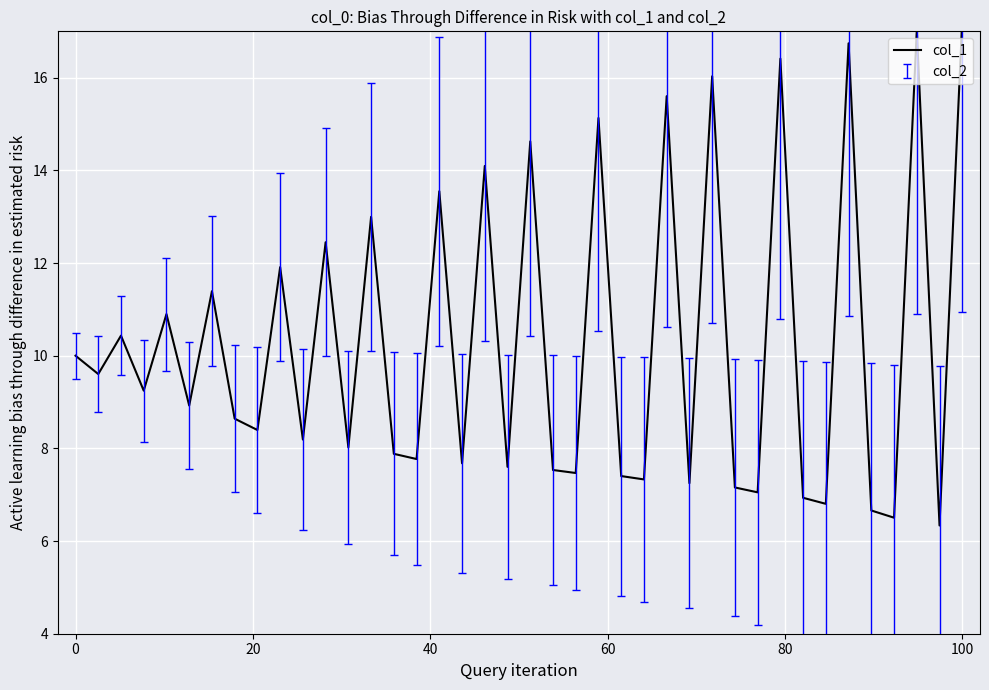

How many values are below 8?

16